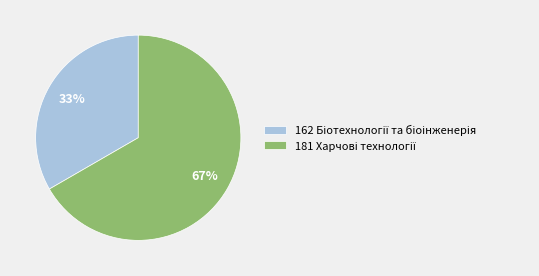

To the nearest percent, what is the average slice percentage?

50%